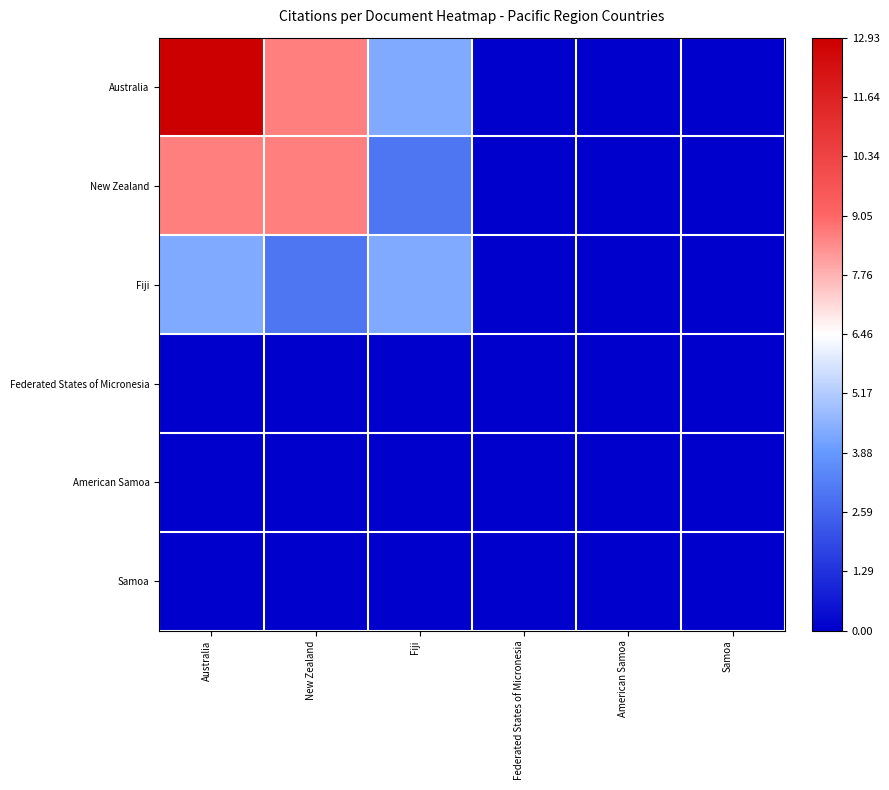

Which series has the largest range (max minus min)?

Australia